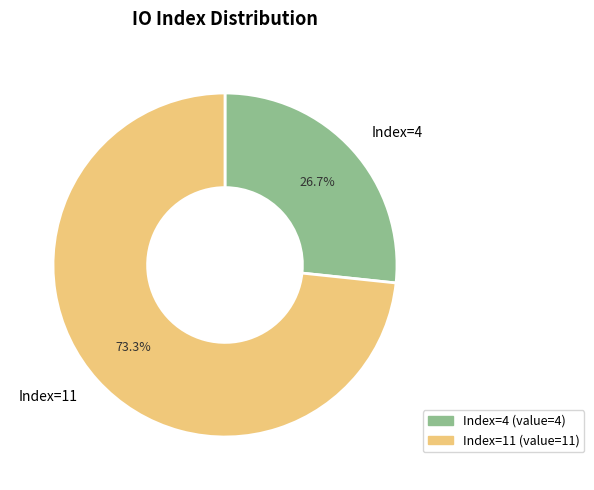

Is there any slice that represents more than half of the pie?

Yes